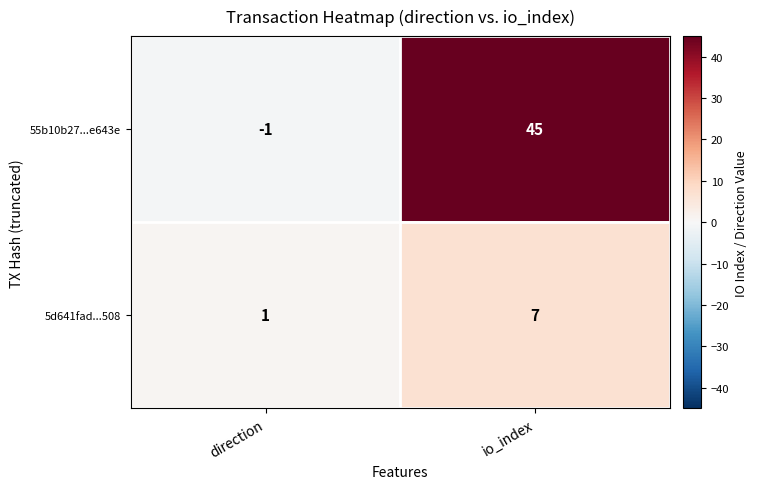

At which category is the sum across all series the highest?

io_index